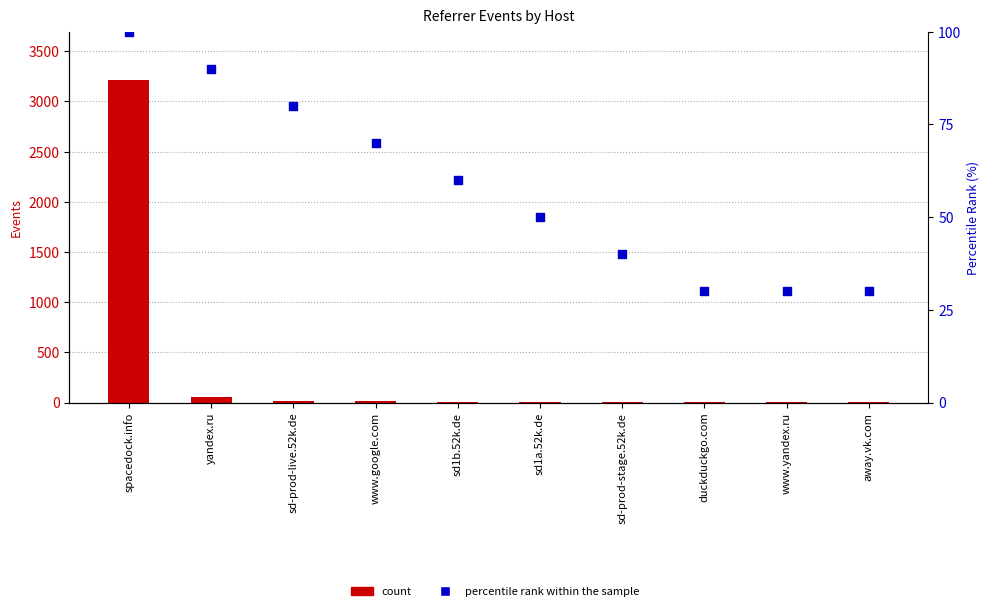

At which category is the sum across all series the highest?

spacedock.info